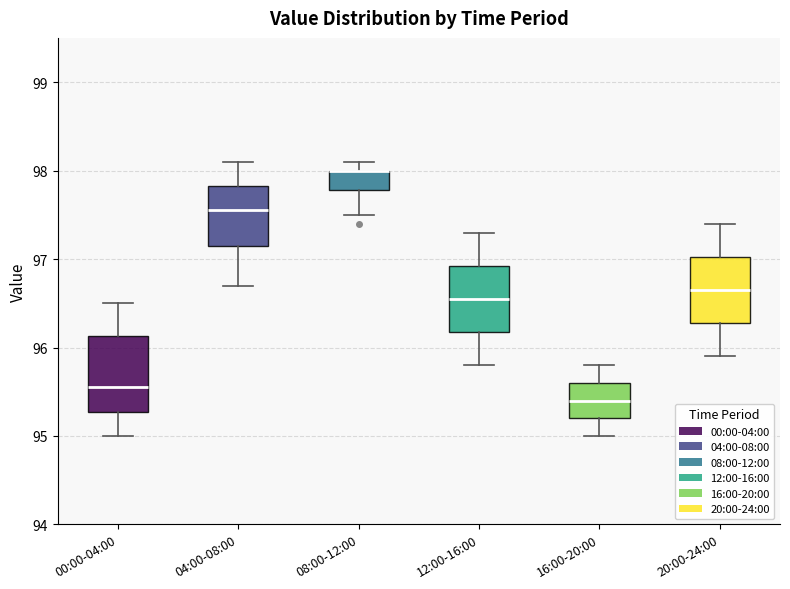

Reading left to right, transcribe this box plot: for each box, give where its median line is, the range the box spans, and where its two whiskers end, as read against the y-axis. The values are not printed on the chart, so give them approximately, as read against the axis.

00:00-04:00: median 95.6, box 95.3 to 96.1, whiskers 95.0 to 96.5
04:00-08:00: median 97.6, box 97.2 to 97.8, whiskers 96.7 to 98.1
08:00-12:00: median 98.0 (drawn on the box's upper edge), box 97.8 to 98.0, whiskers 97.5 to 98.1
12:00-16:00: median 96.6, box 96.2 to 96.9, whiskers 95.8 to 97.3
16:00-20:00: median 95.4, box 95.2 to 95.6, whiskers 95.0 to 95.8
20:00-24:00: median 96.7, box 96.3 to 97.0, whiskers 95.9 to 97.4